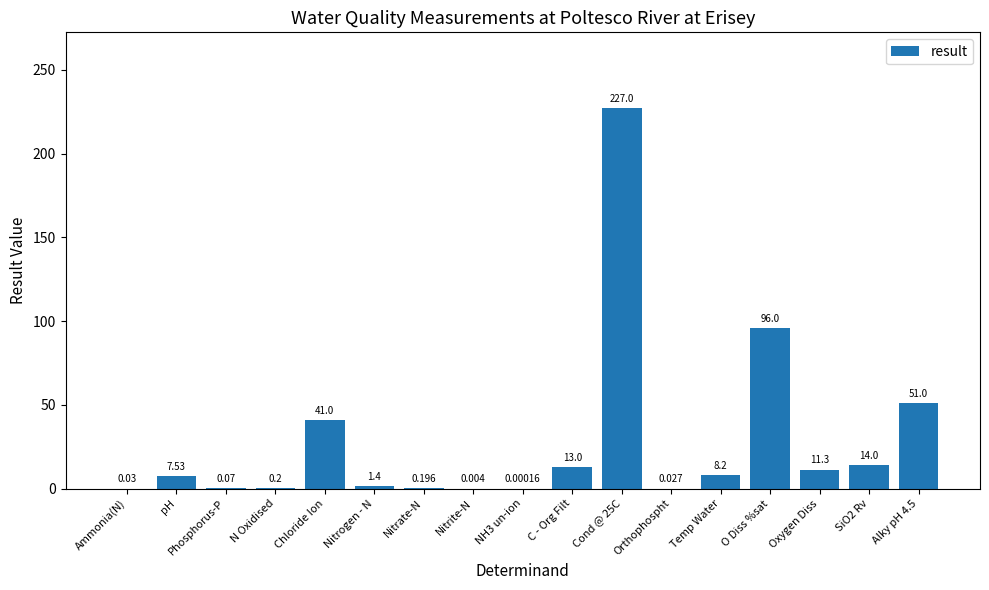

Where is the data nearest to the value 113?

O Diss %sat